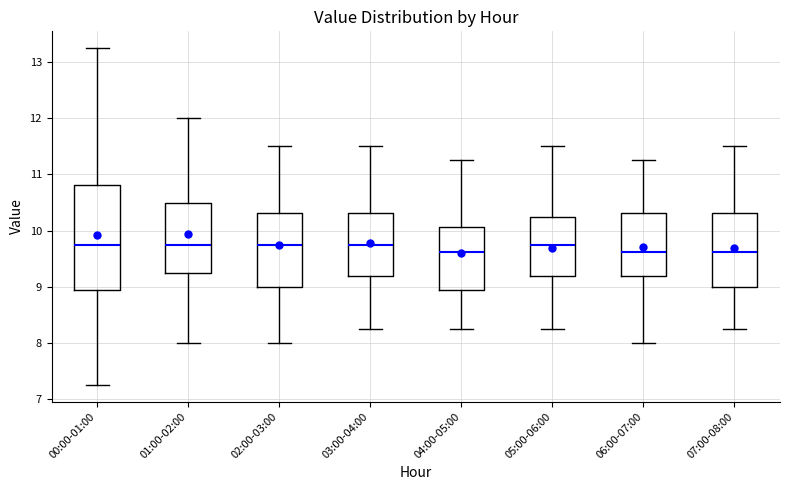

Where is the upper edge of the box for 05:00-06:00 on the y-axis? The values are not printed on the chart, so give them approximately, as read against the axis.

10.3